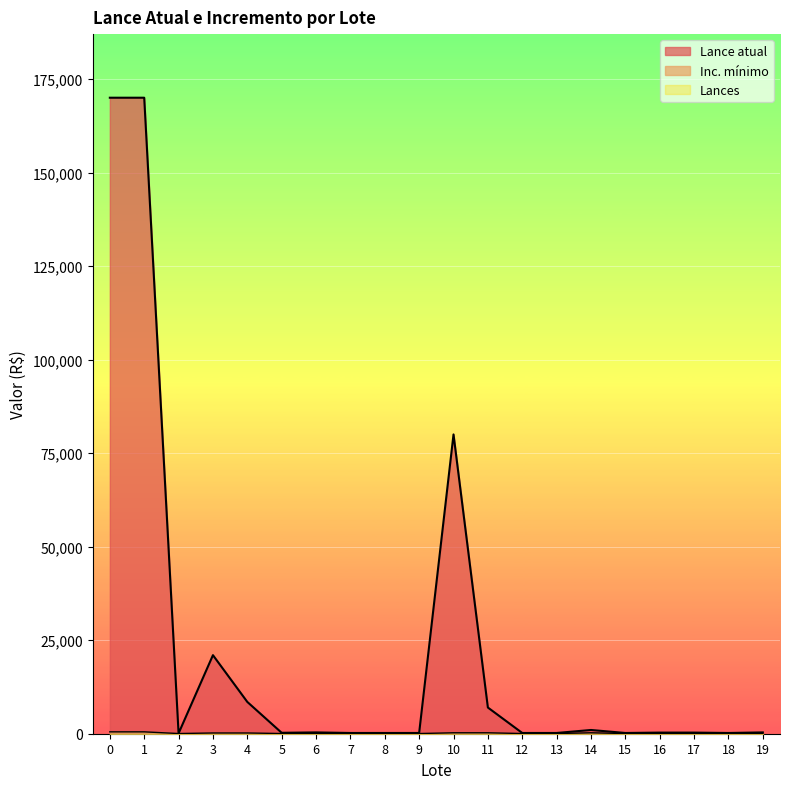

What is the greatest value displayed?

170000